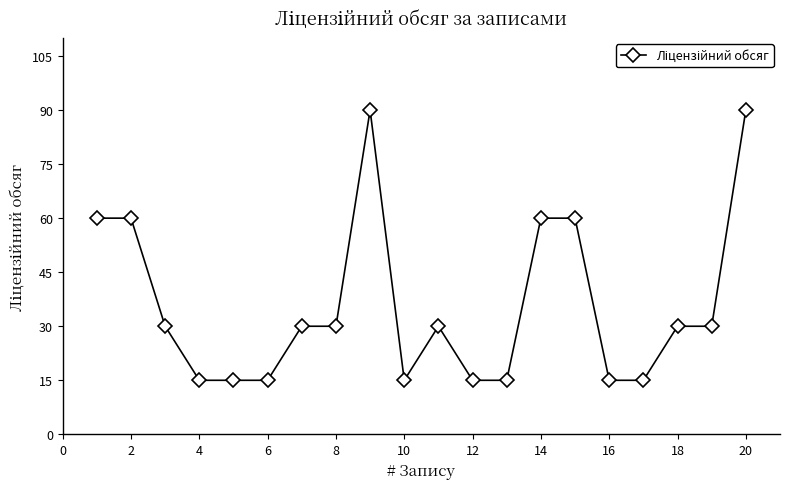

What is the maximum value shown in the chart?

90